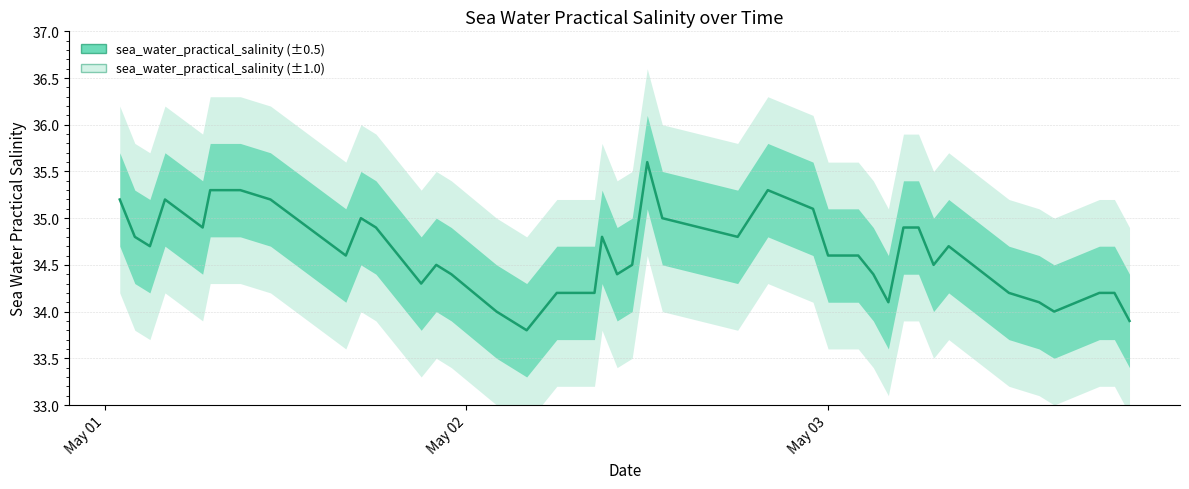

What is the smallest value displayed?

33.8